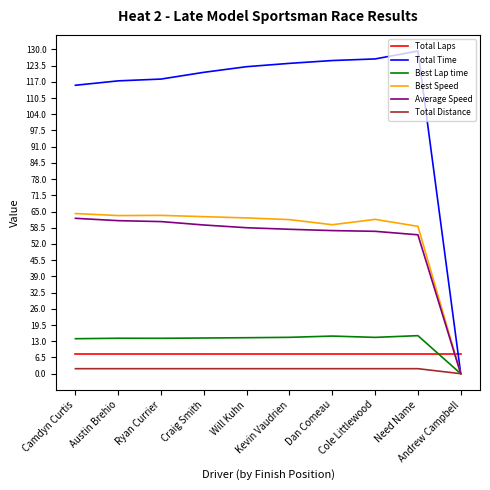

Which series has the largest range (max minus min)?

Total Time